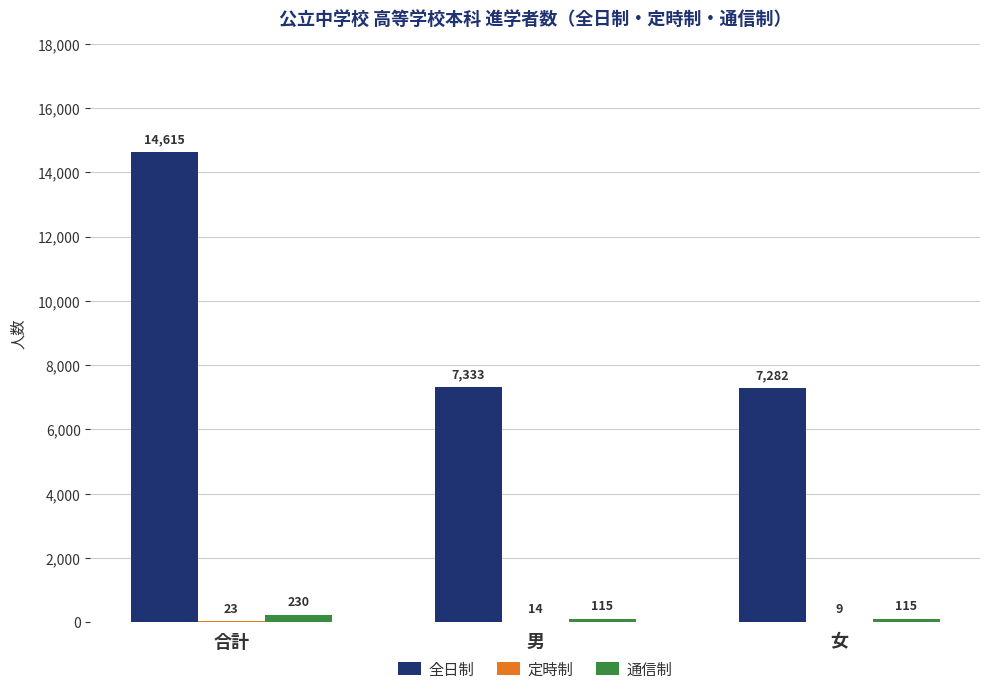

What value does the 通信制 series have at 合計, to the nearest 50?

250